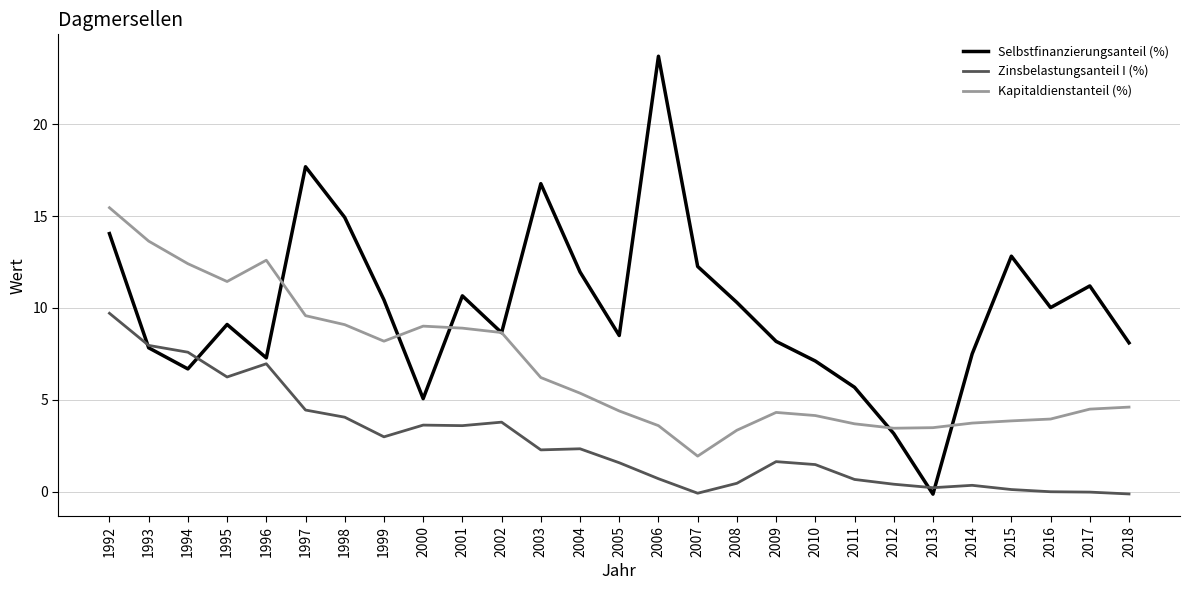

The value of Kapitaldienstanteil (%) at 2001 is 8.9. True or false?

True